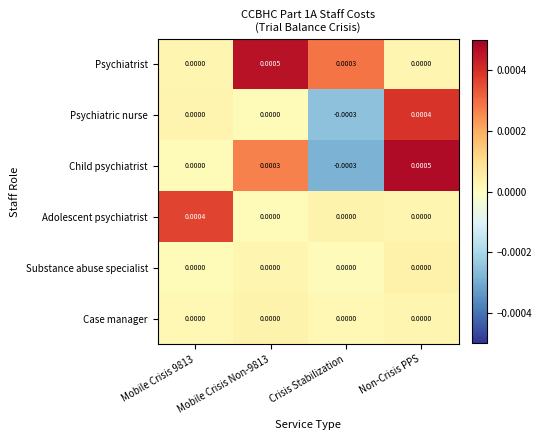

Which series changed the most between Mobile Crisis 9813 and Mobile Crisis Non-9813?

Psychiatrist